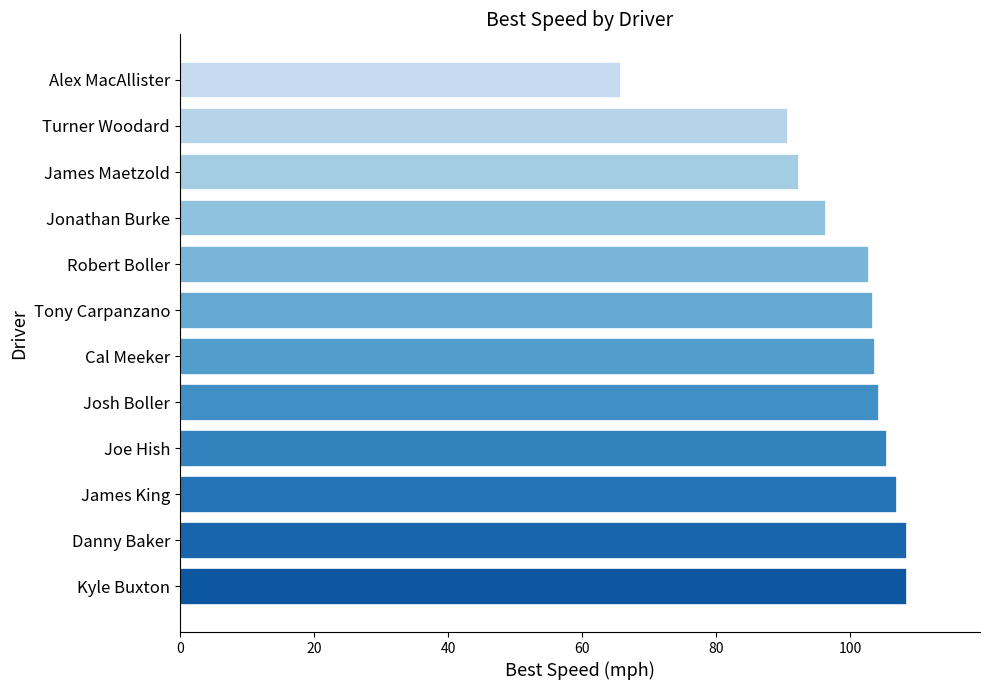

What is the change in value from Joe Hish to James Maetzold?

-13.1